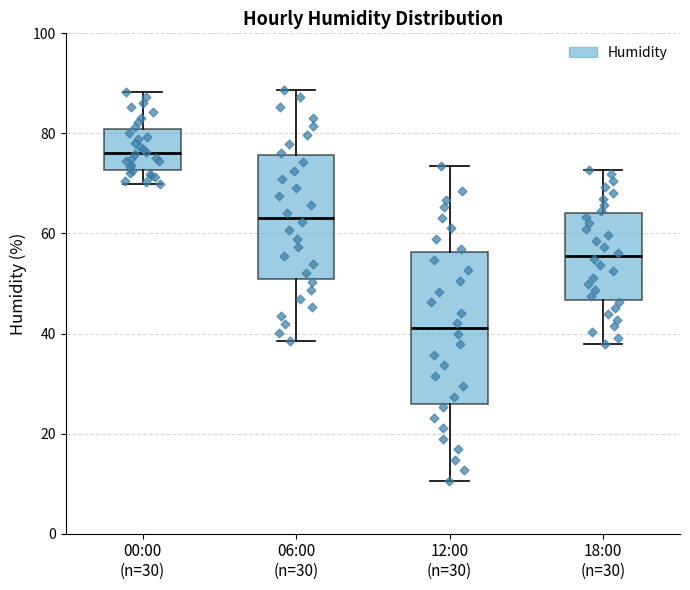

Which box has the highest median line?

00:00 (n=30)